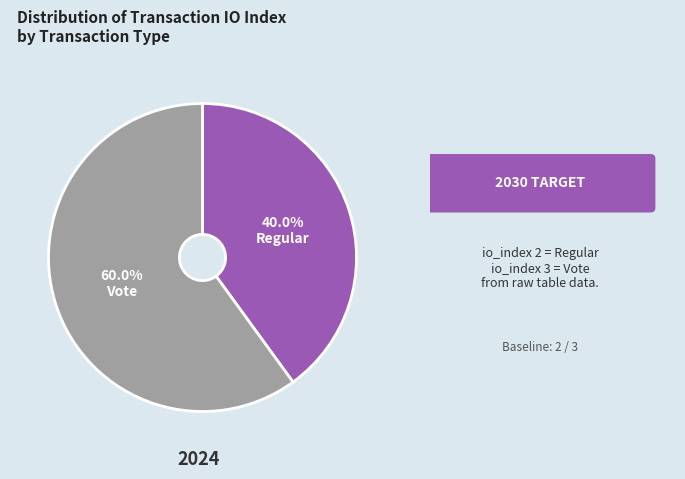

Is it true that Vote is 60% of the pie?

True